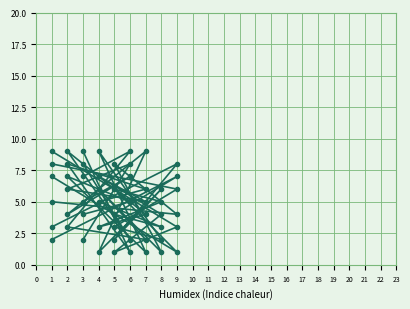

Which series ends up on top after the final intersection of col_8 and col_3?

col_8